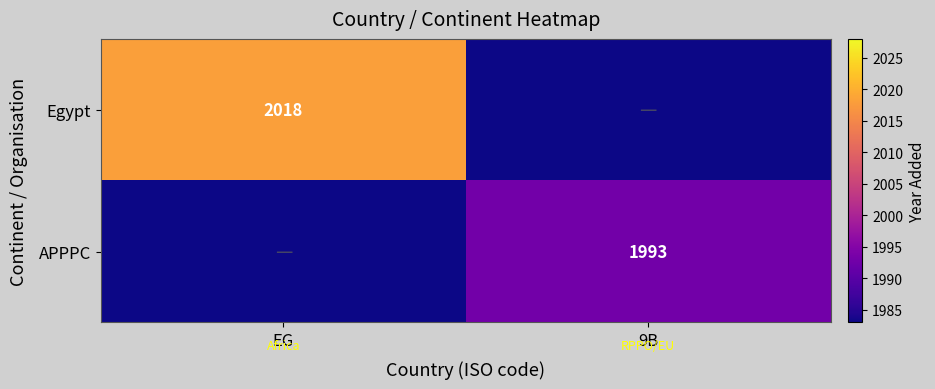

What is the difference between the highest and lowest values at 9B?

1993